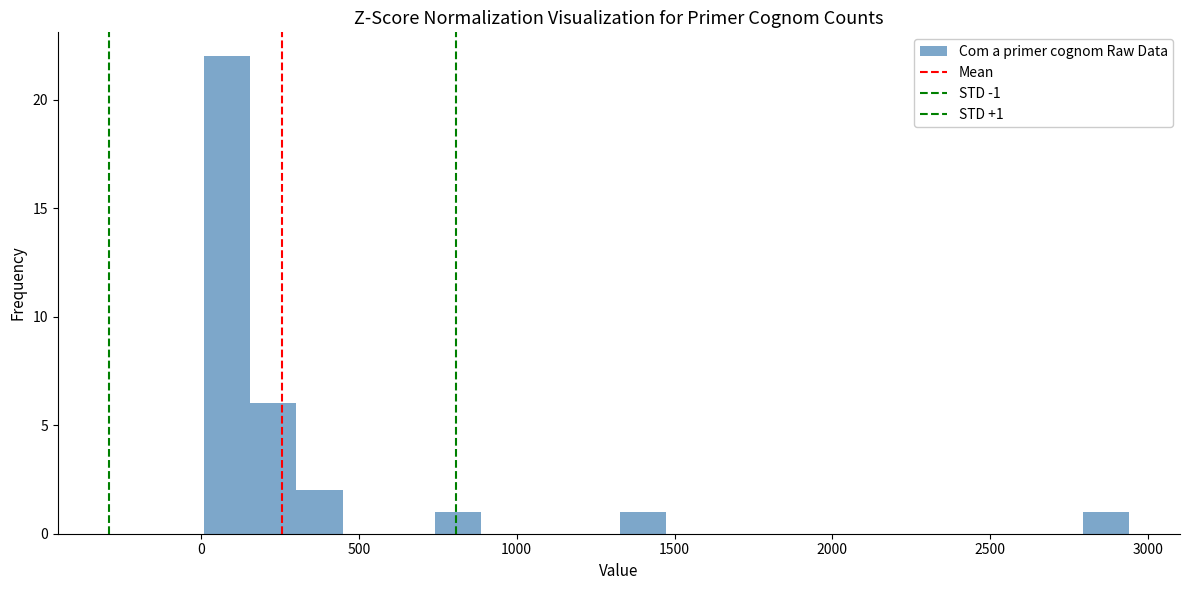

Around what value on the x-axis is the tallest bar? Give the approximate position of its centre, as read against the axis.

100